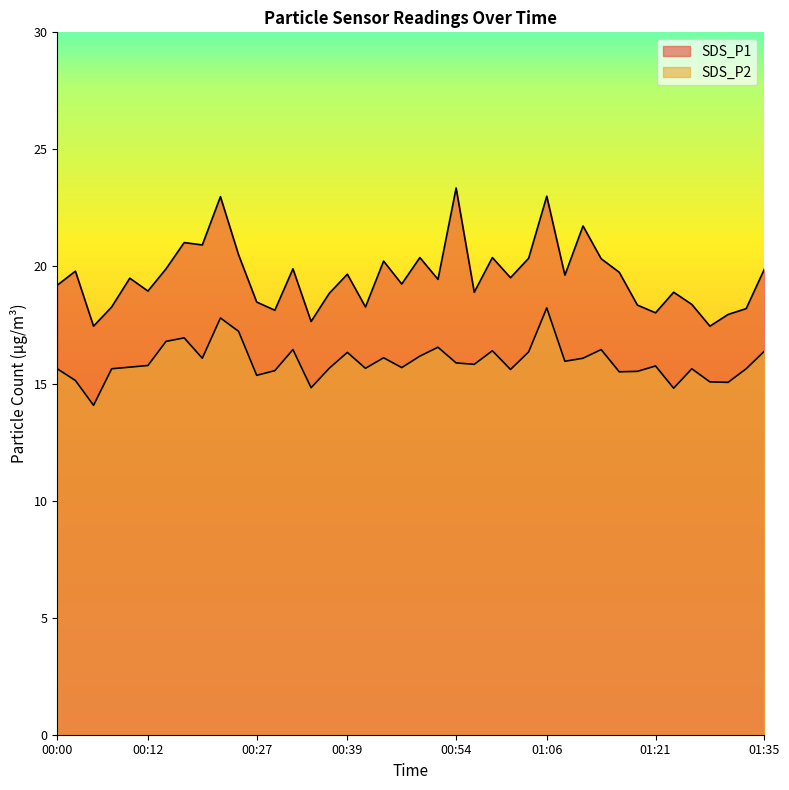

Reading left to right, what are all the values shown in this chart?

SDS_P1: 19.2	19.8	17.4	18.3	19.5	18.9	19.9	21.0	20.9	23.0	20.5	18.5	18.1	19.9	17.6	18.9	19.7	18.3	20.2	19.2	20.4	19.4	23.4	18.9	20.4	19.5	20.4	23.0	19.6	21.7	20.3	19.8	18.4	18.0	18.9	18.4	17.4	17.9	18.2	19.9
SDS_P2: 15.6	15.1	14.1	15.6	15.7	15.8	16.8	16.9	16.1	17.8	17.2	15.3	15.6	16.4	14.8	15.7	16.3	15.7	16.1	15.7	16.2	16.6	15.9	15.8	16.4	15.6	16.4	18.2	15.9	16.1	16.4	15.5	15.5	15.8	14.8	15.6	15.1	15.1	15.6	16.4